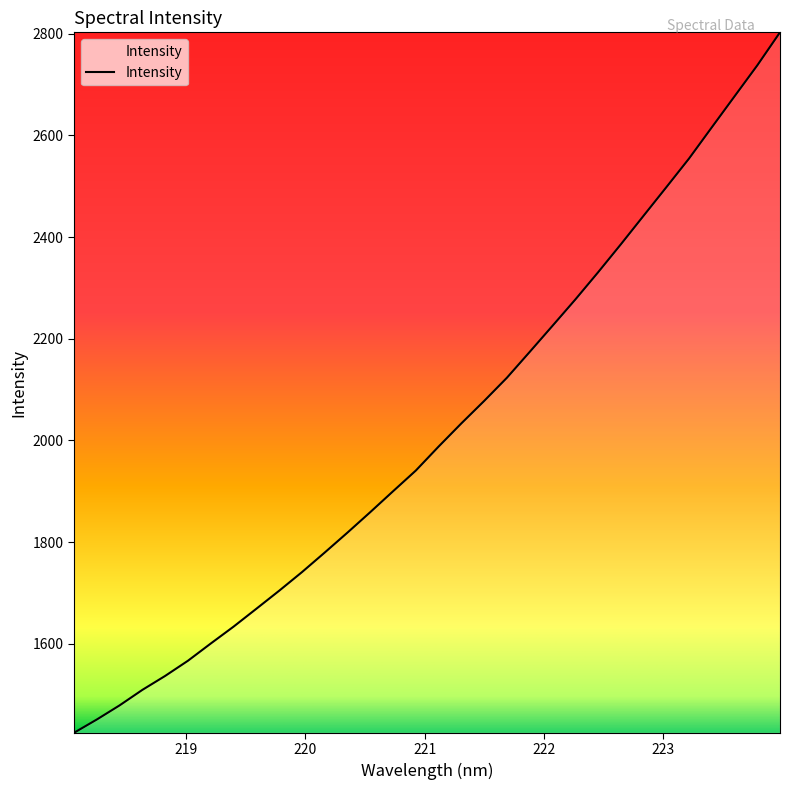

What is the maximum value shown in the chart?

2803.0